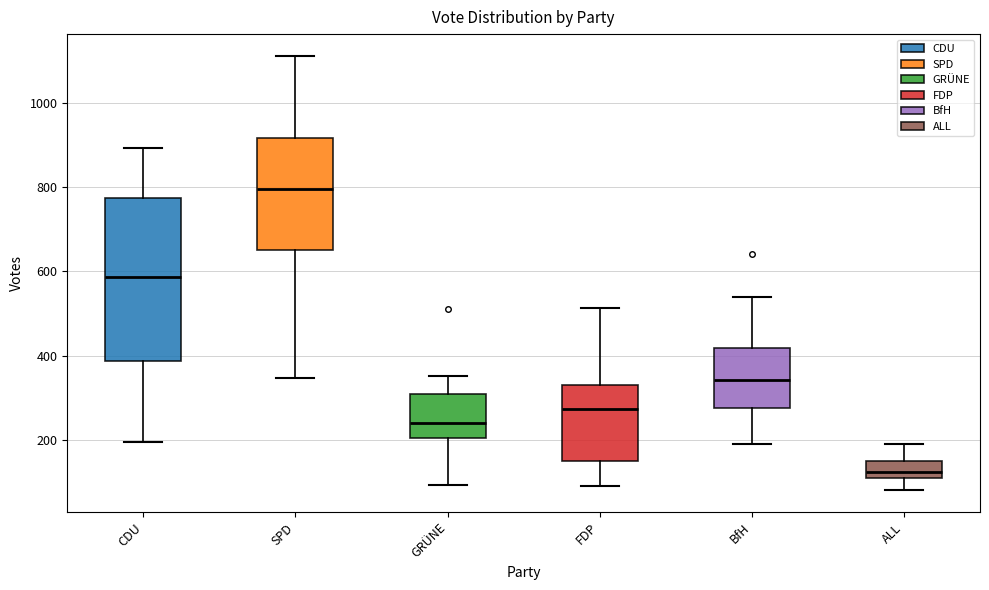

Comparing the boxes themselves (not the whiskers), which one is the tallest?

CDU